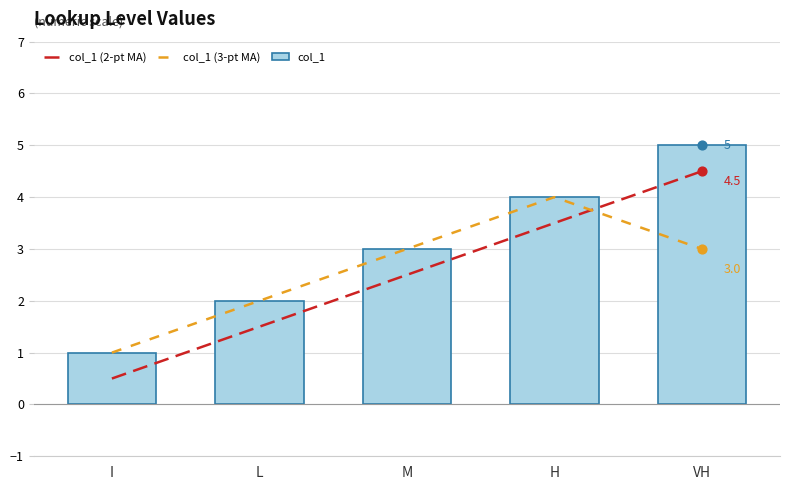

What is the total value across all series at L?

5.5